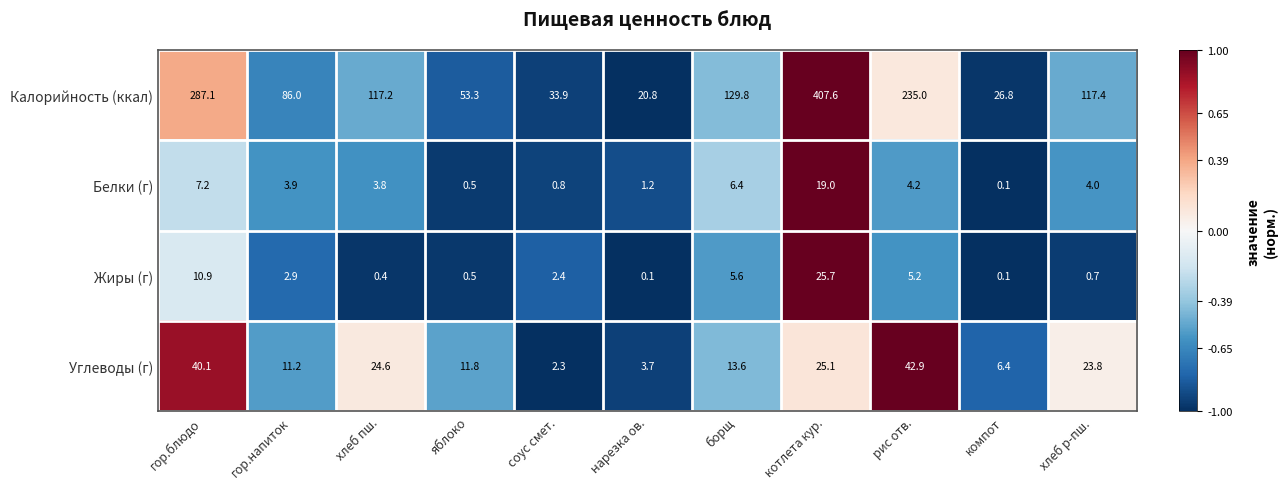

The value of Углеводы (г) at яблоко is 20.3. True or false?

False